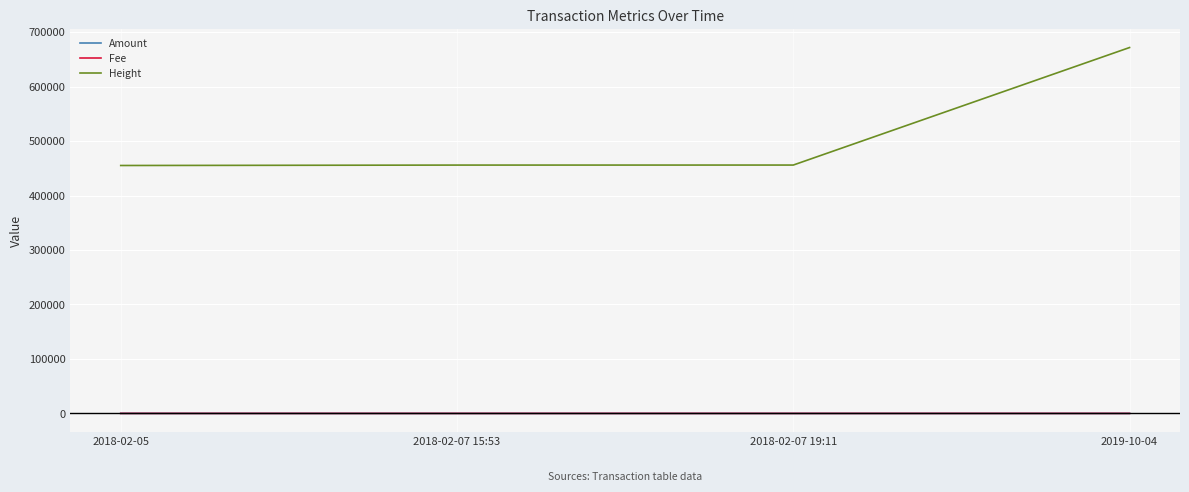

Which category has the highest value across all series?

2019-10-04